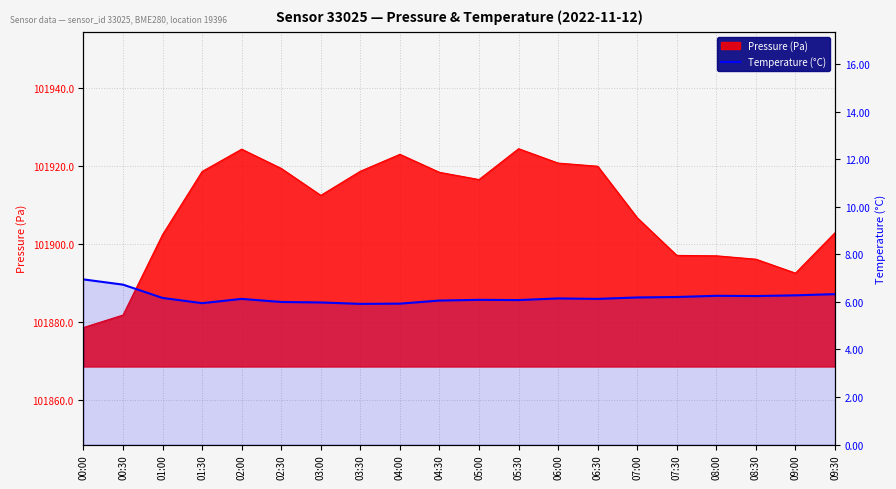

Which label corresponds to the smallest value in the chart?

03:30